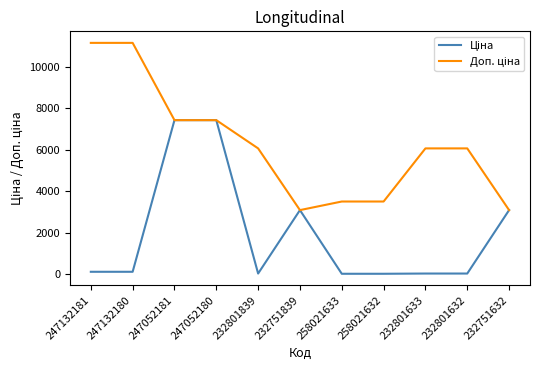

What is the greatest value displayed?

11169.0